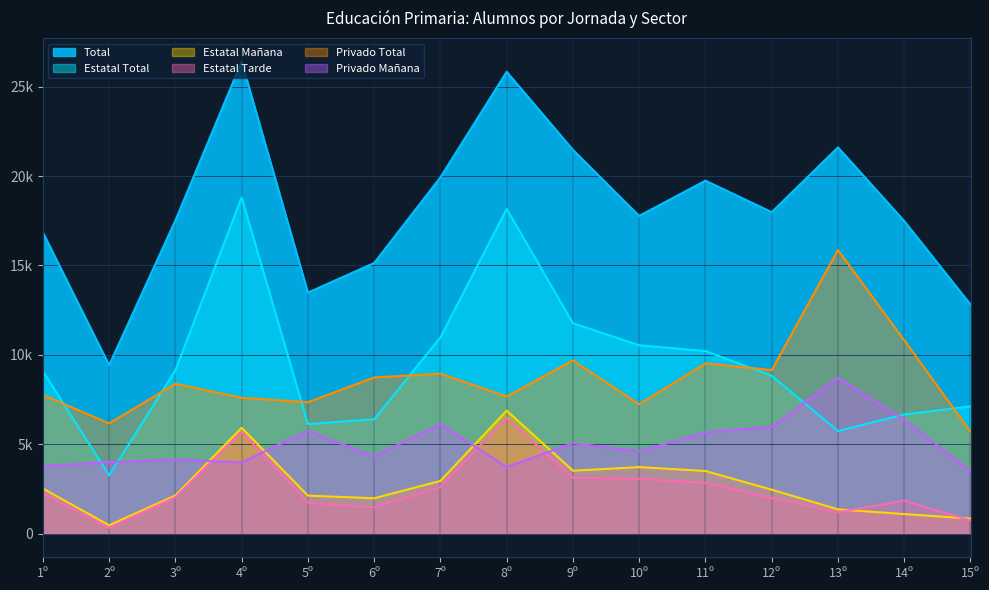

Which series has the largest range (max minus min)?

Total